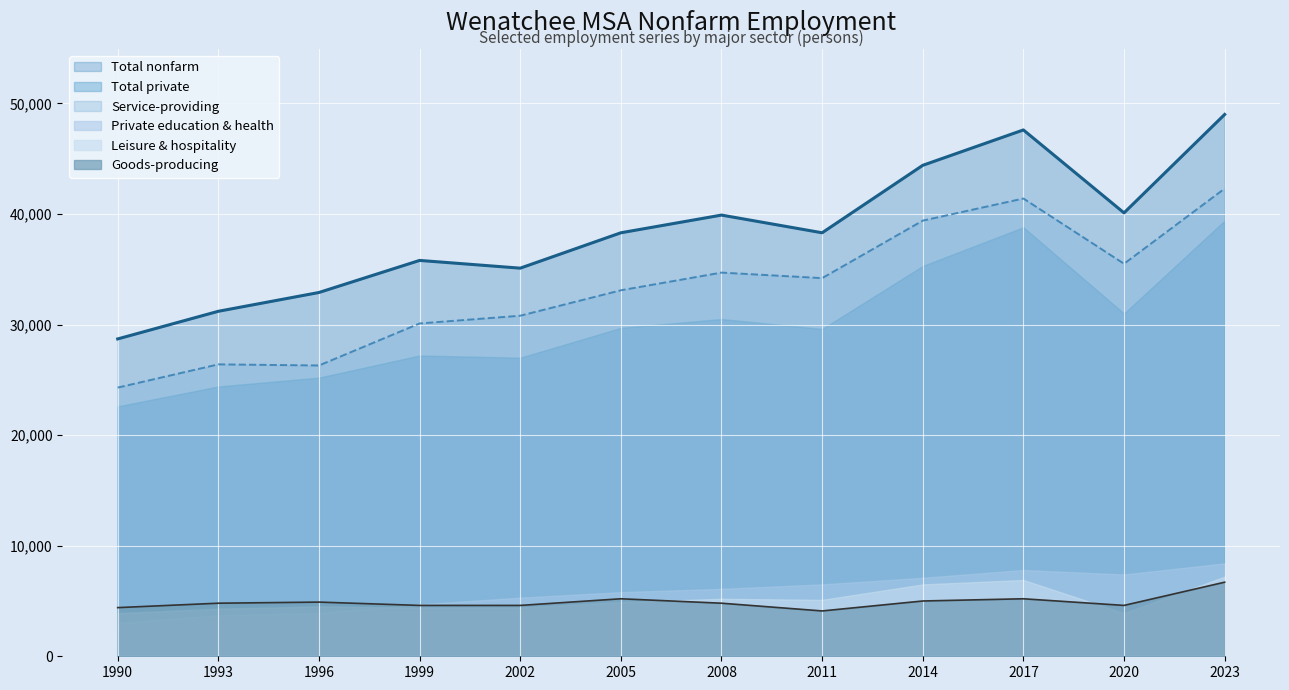

Which category has the lowest value across all series?

2011